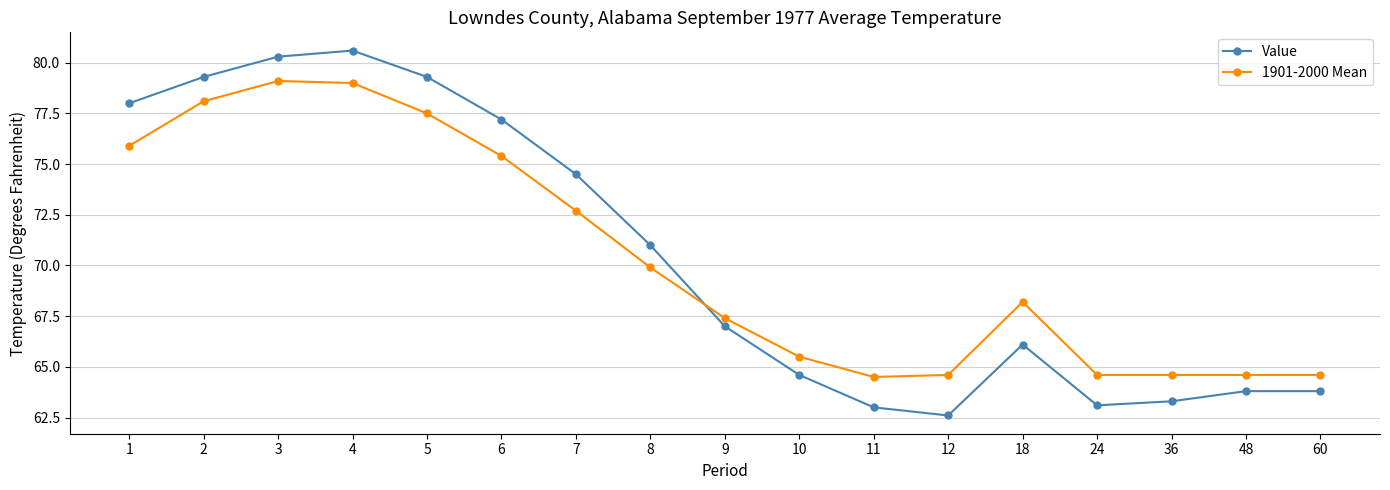

What is the total value across all series at 11?

127.5